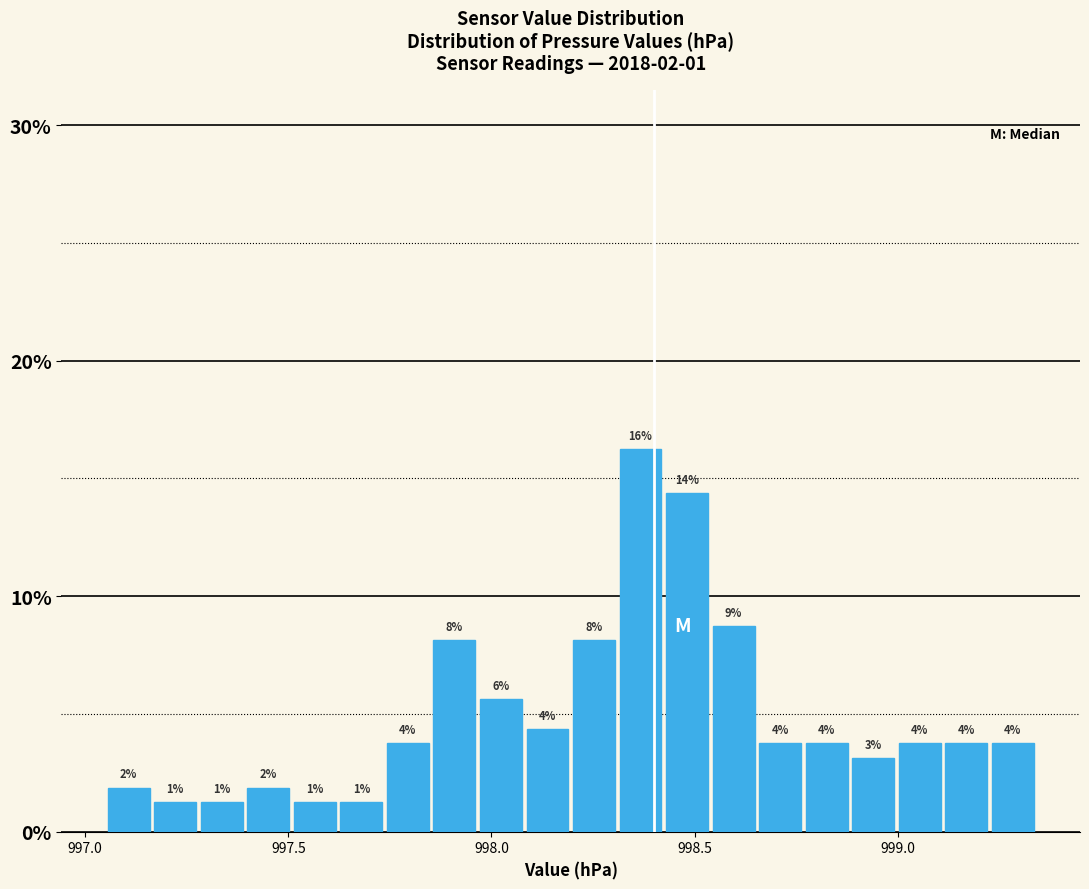

Read against the x-axis, roughly where is the centre of the tallest bar?

998.35